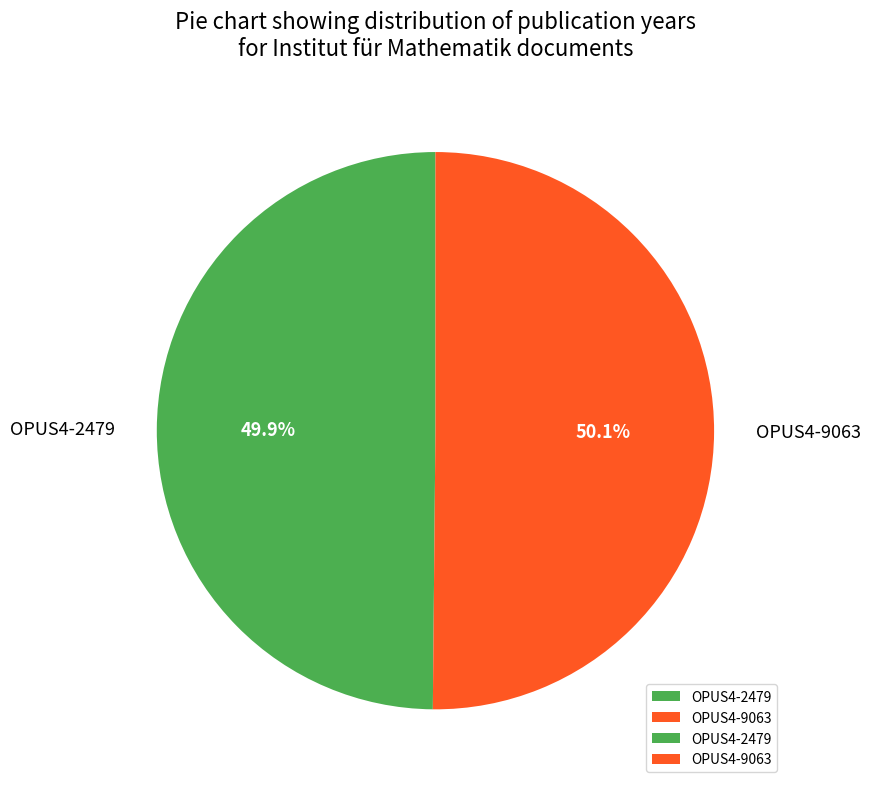

Approximately how many times larger is the value at OPUS4-2479 compared to OPUS4-9063?

1.0